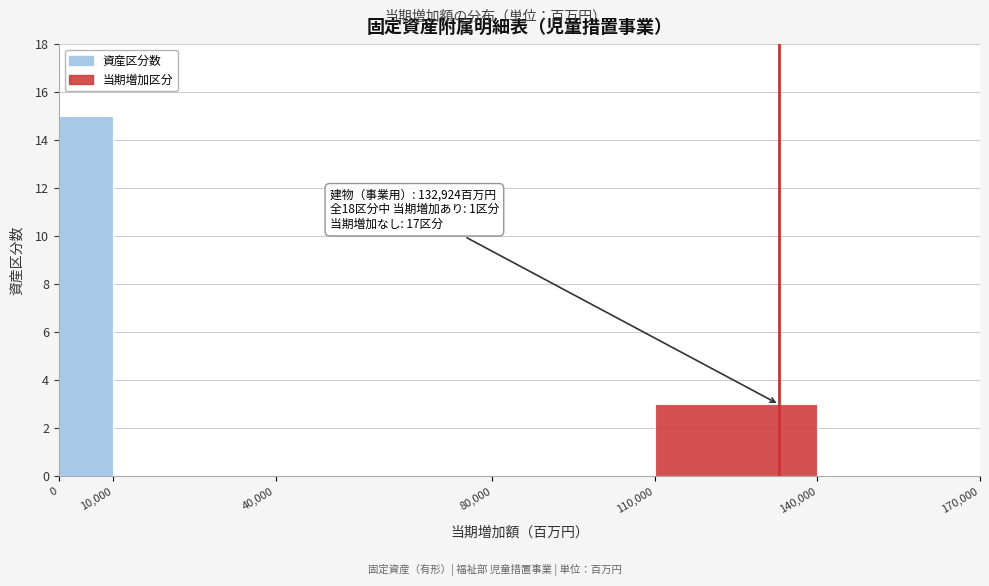

Over which range of the x-axis is the bar tallest?

0 to 10,000